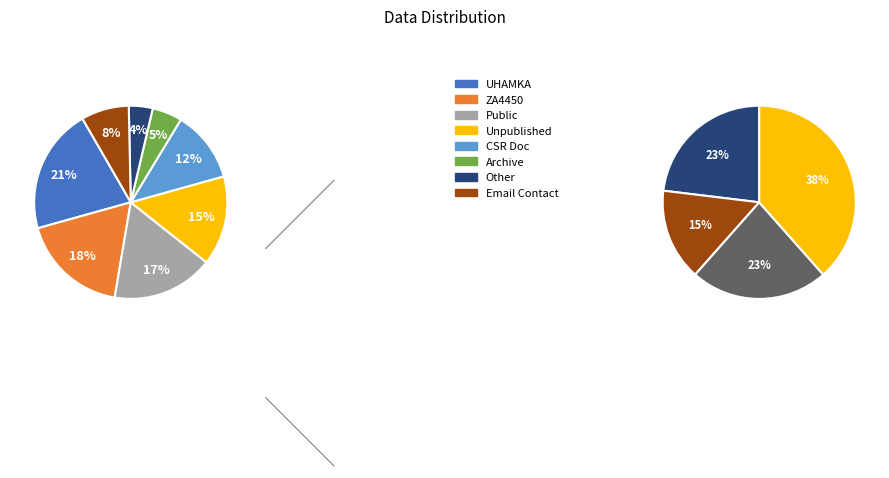

To the nearest percent, what portion does public represent?

17%